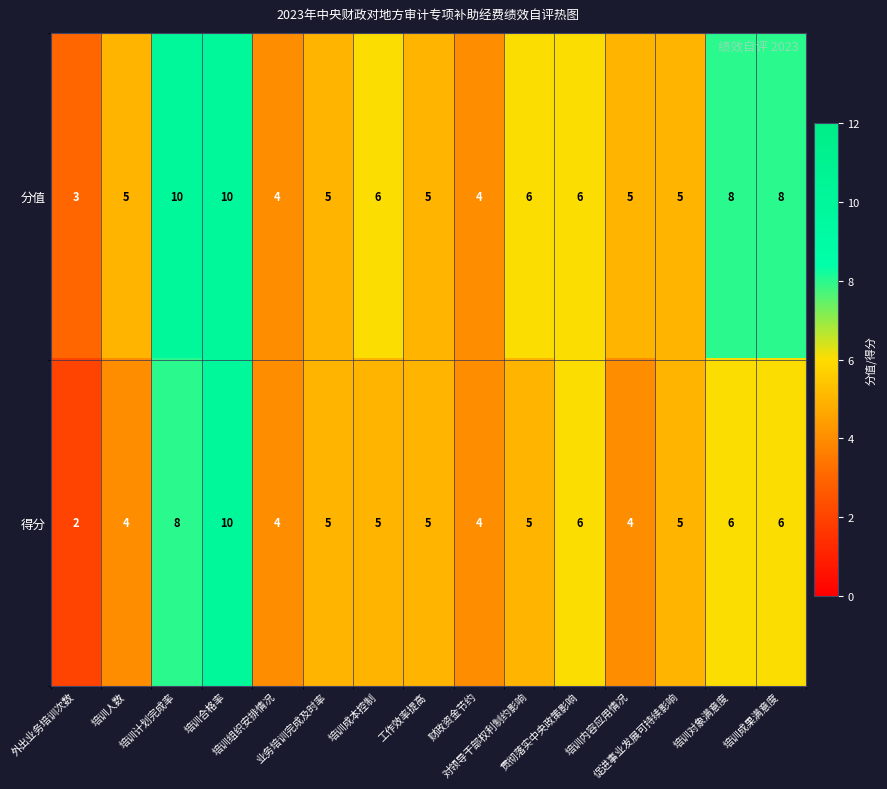

Which series has the largest range (max minus min)?

得分